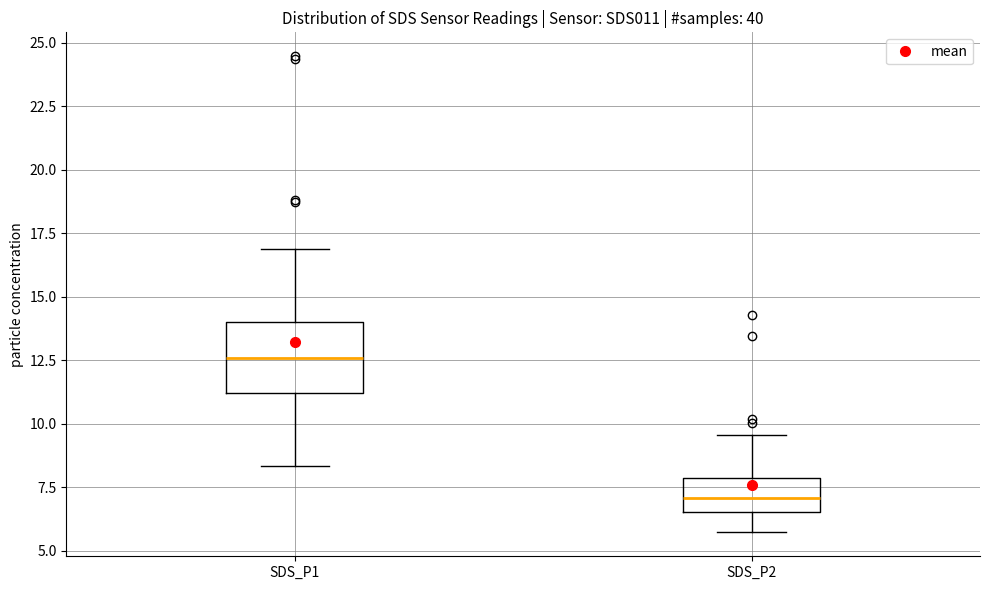

Reading left to right, transcribe this box plot: for each box, give where its median line is, the range the box spans, and where its two whiskers end, as read against the y-axis. The values are not printed on the chart, so give them approximately, as read against the axis.

SDS_P1: median 12.5, box 11.0 to 14.0, whiskers 8.5 to 17.0
SDS_P2: median 7.0, box 6.5 to 8.0, whiskers 5.5 to 9.5